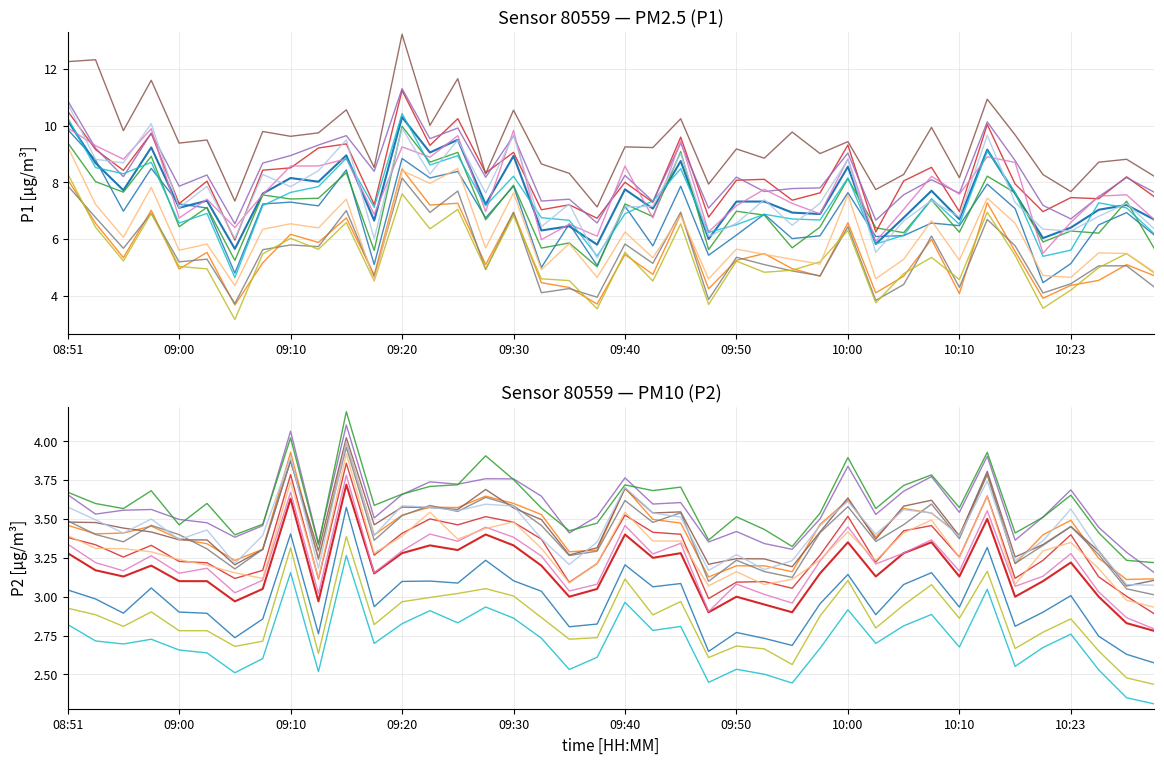

At how many categories does at least one series exceed 6?

36